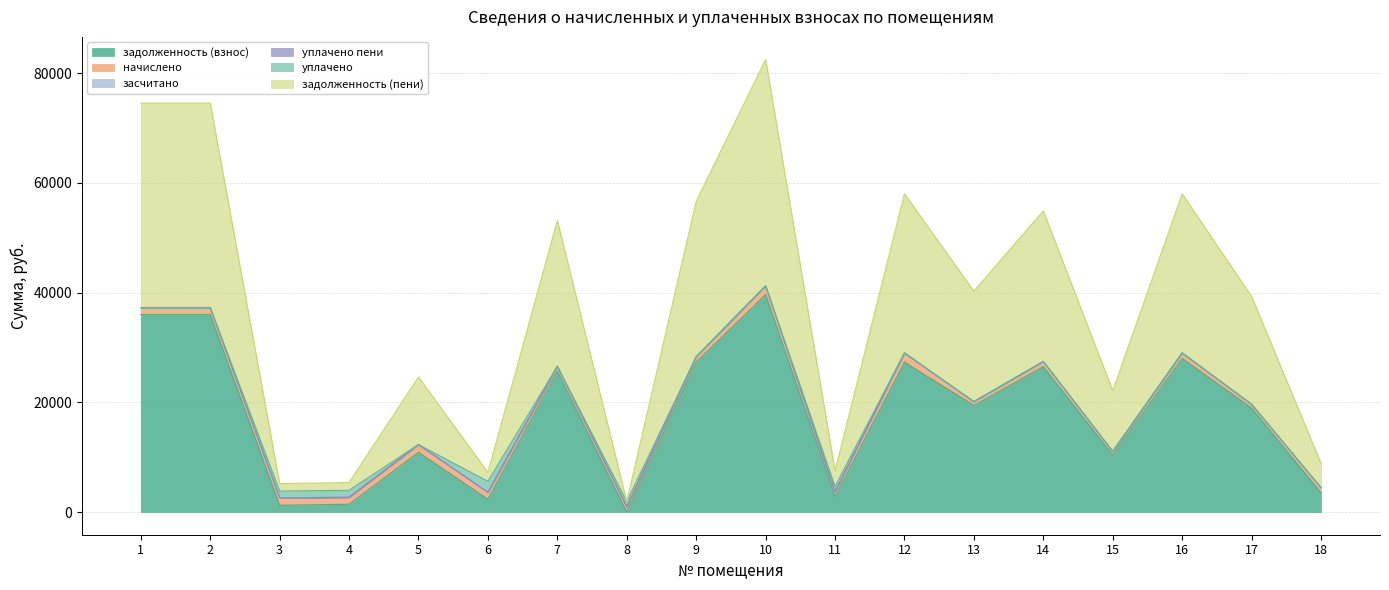

Which has a higher value, 8 or 1?

1